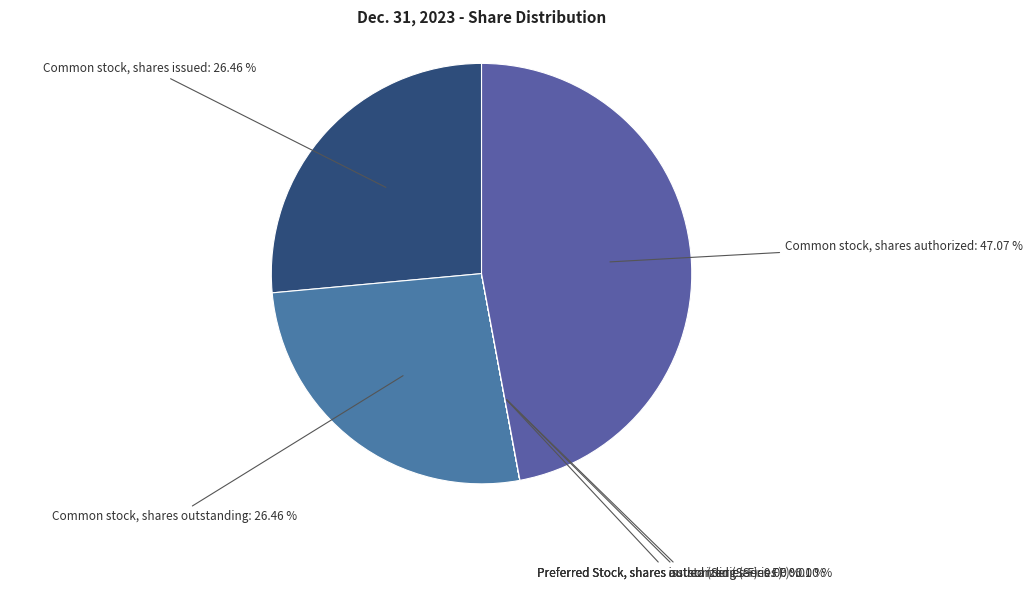

How many slices are in this pie chart?

6